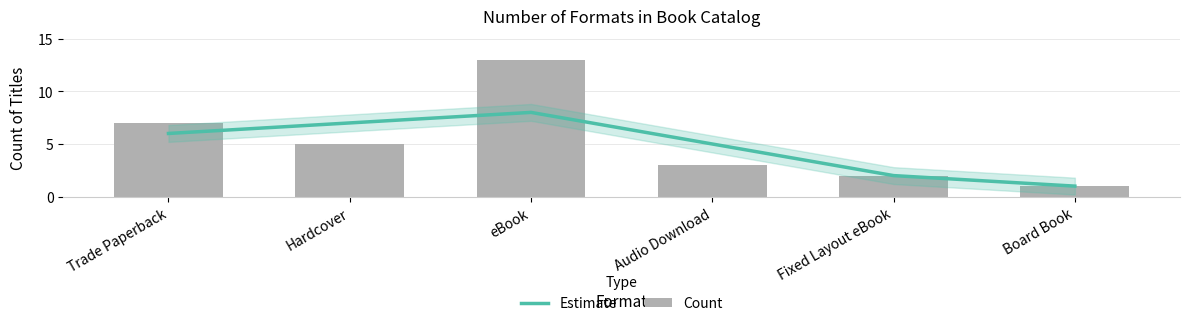

At how many categories does at least one series exceed 4?

4